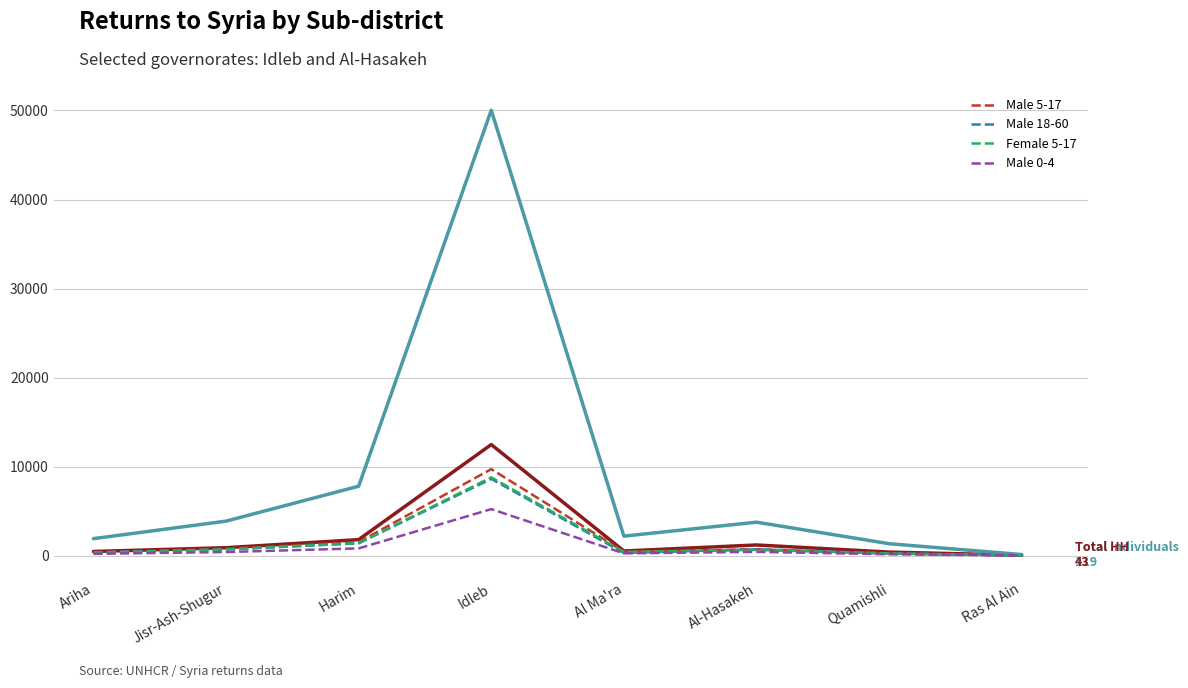

At which category is the sum across all series the highest?

Idleb